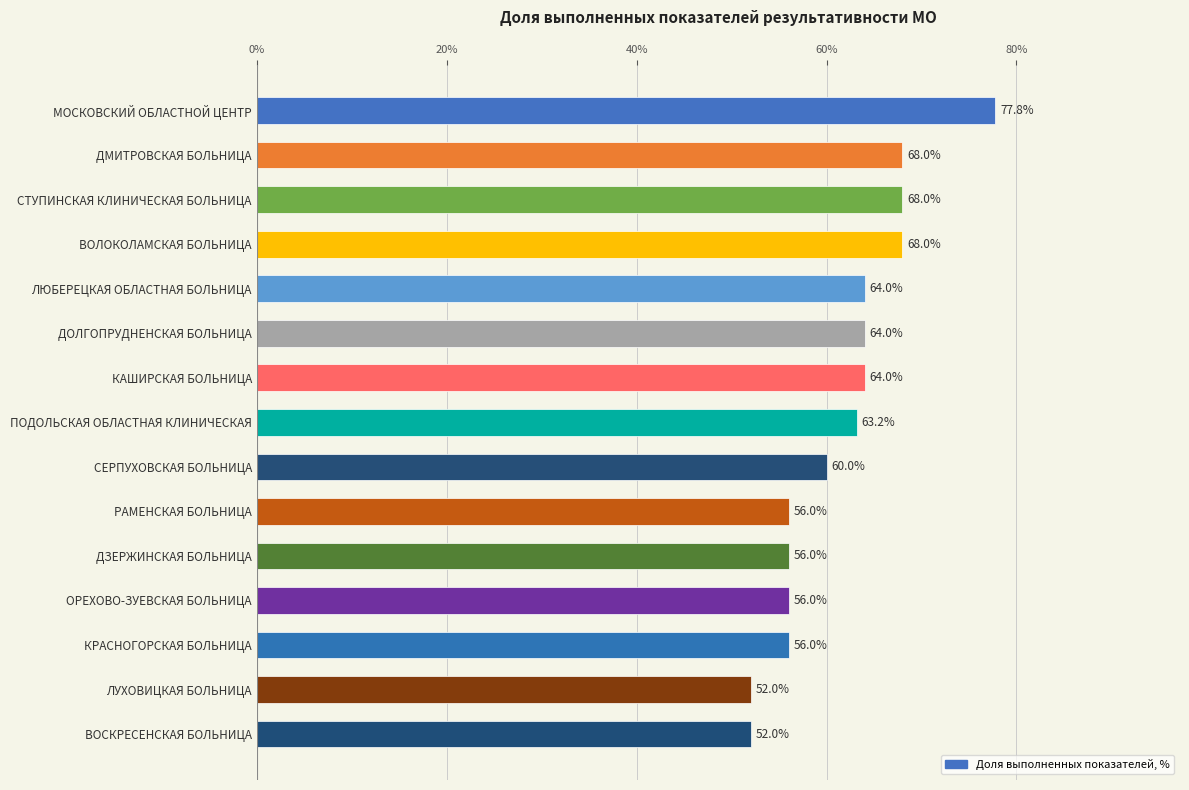

Are the bars horizontal?

Yes